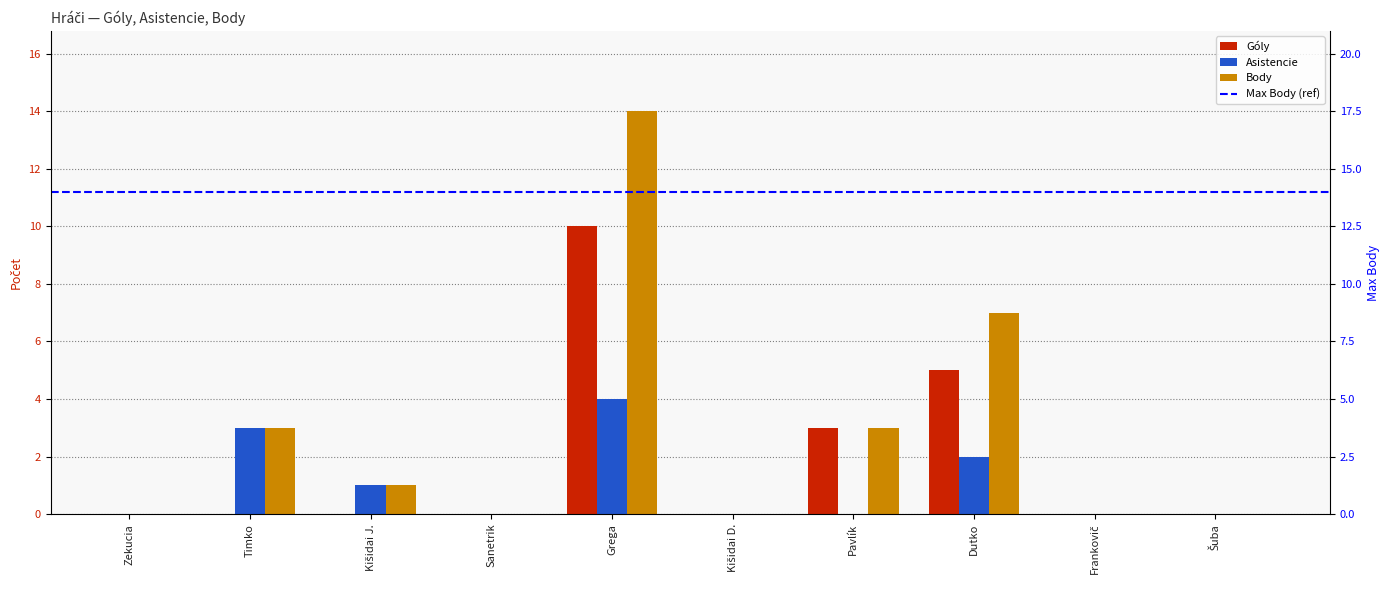

What value does the Góly series have at Grega, to the nearest 5?

10